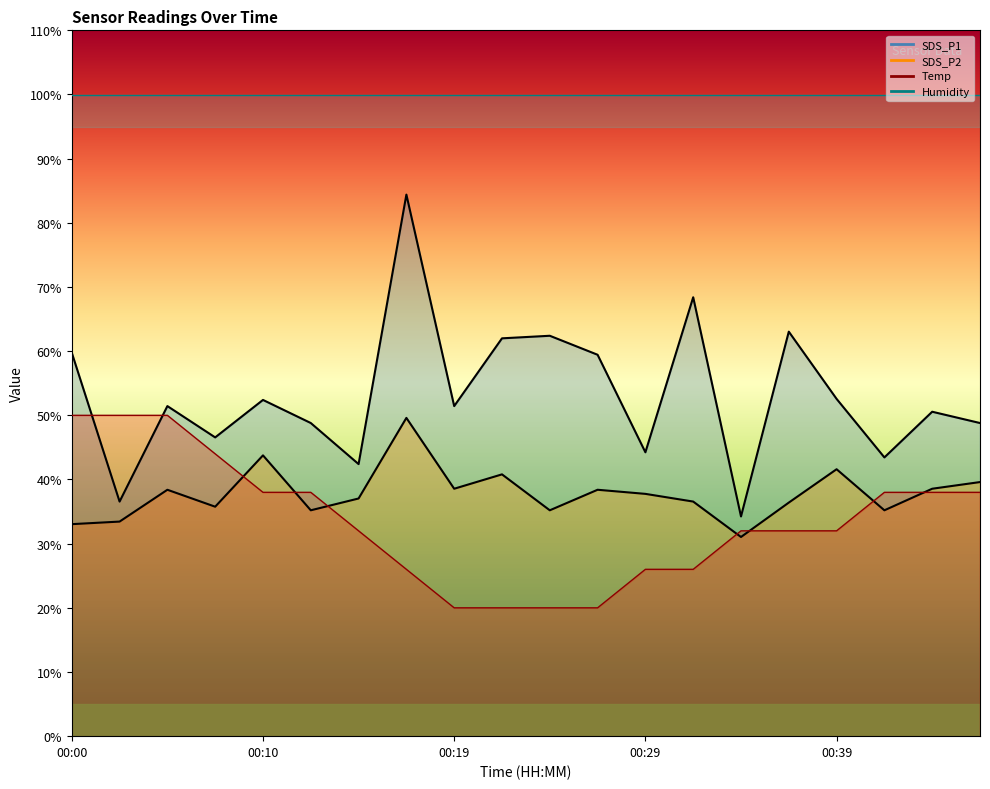

What is the value of the SDS_P1 point at the 5th from the left?

52.4